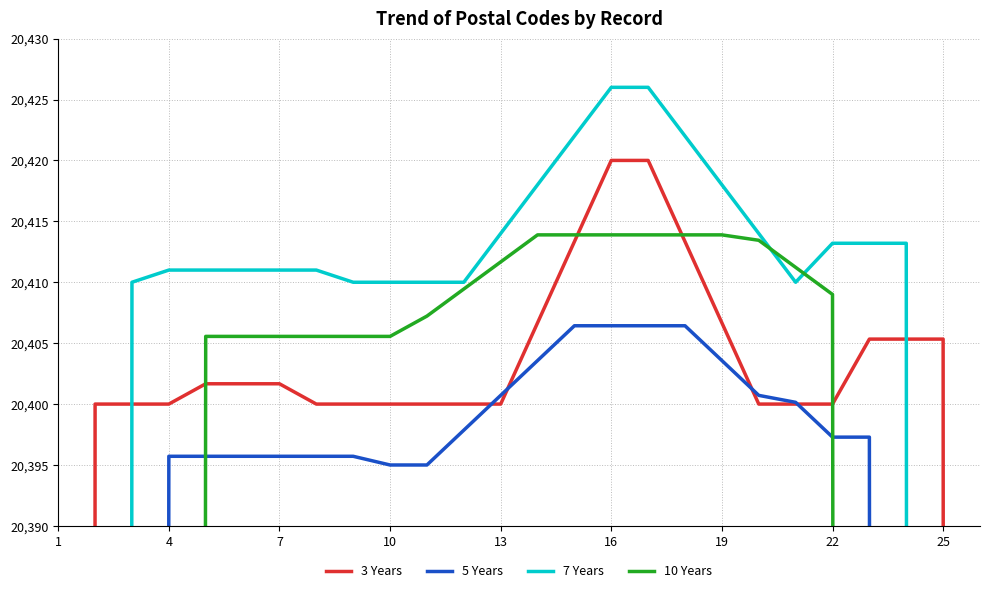

What is the maximum value for 3 Years?

20420.0